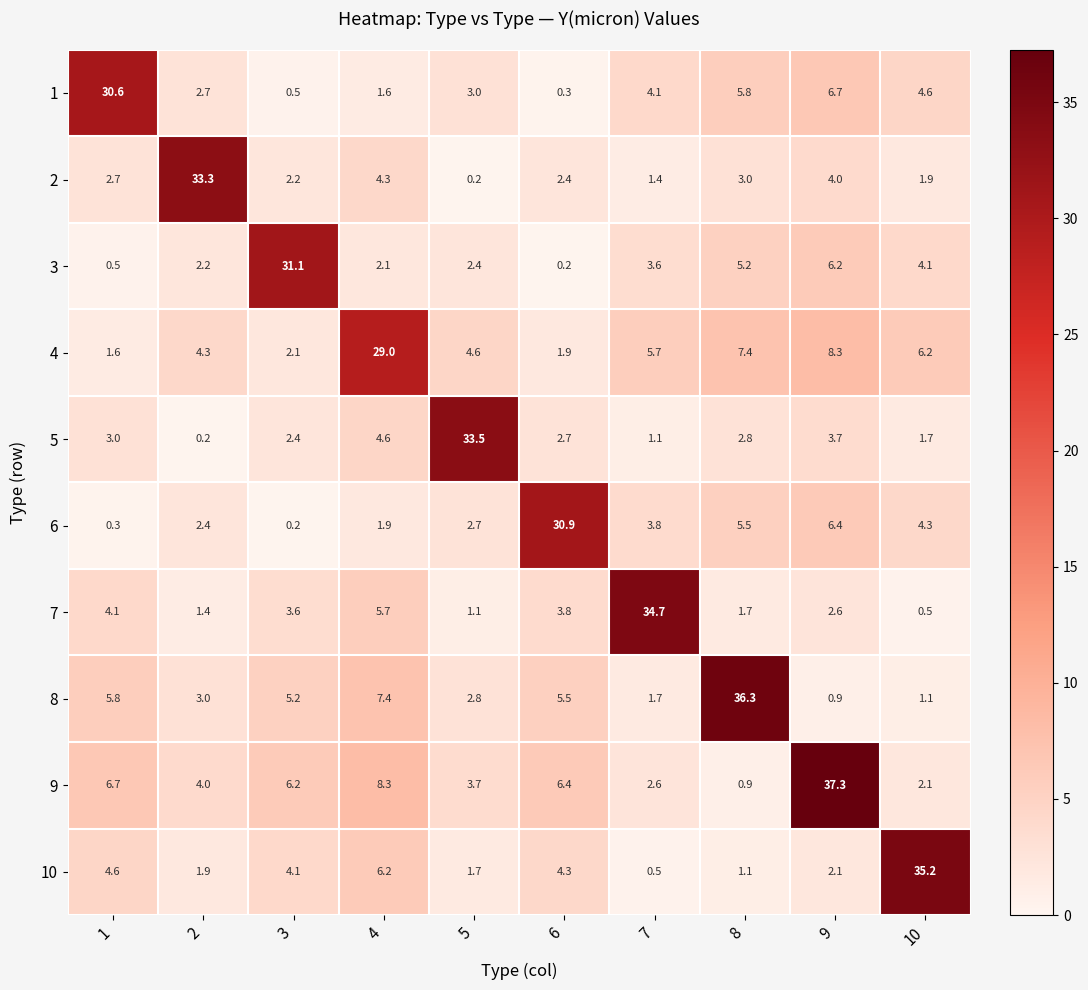

Which series has the largest range (max minus min)?

9